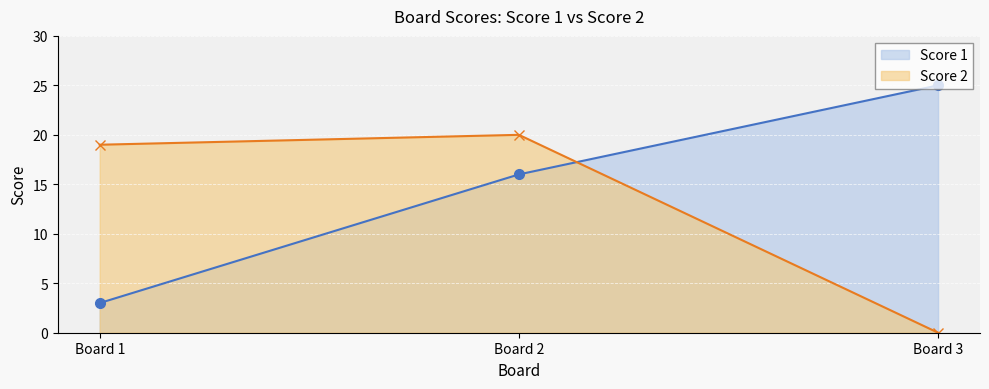

Reading right to left, extract all data points from this chart.

Score 1: 25	16	3
Score 2: 0	20	19